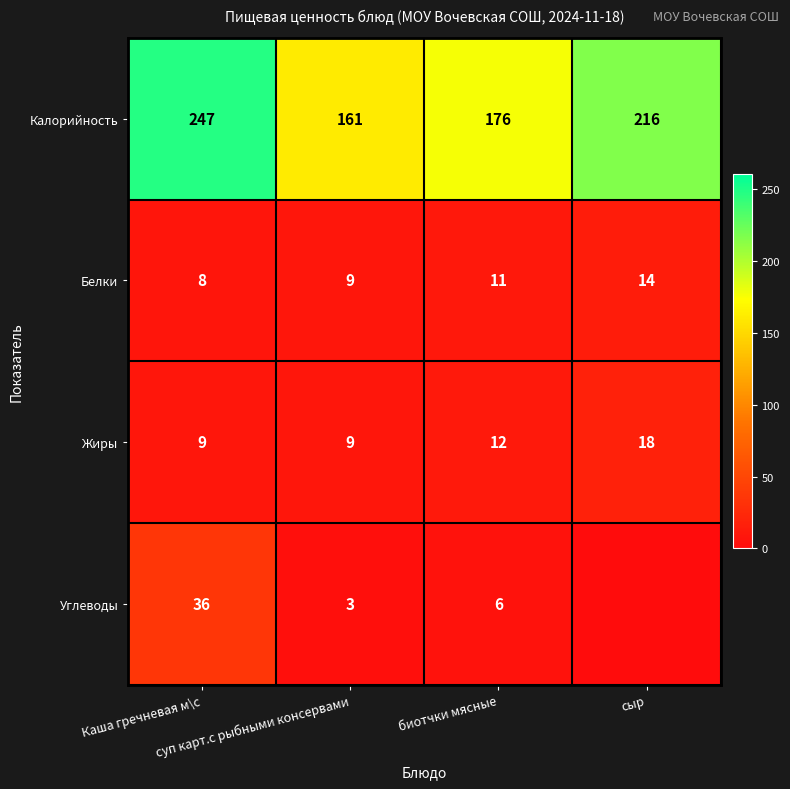

List the labels in order of Калорийность value, largest first.

Каша гречневая м\с, сыр, биотчки мясные, суп карт.с рыбными консервами